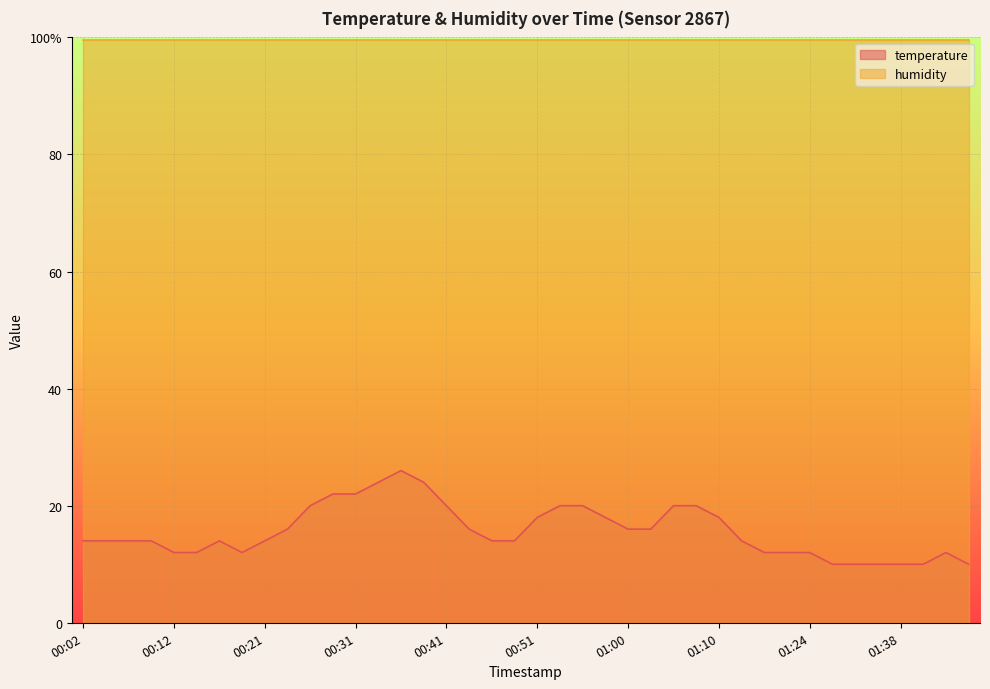

How many lines are shown in the chart?

1